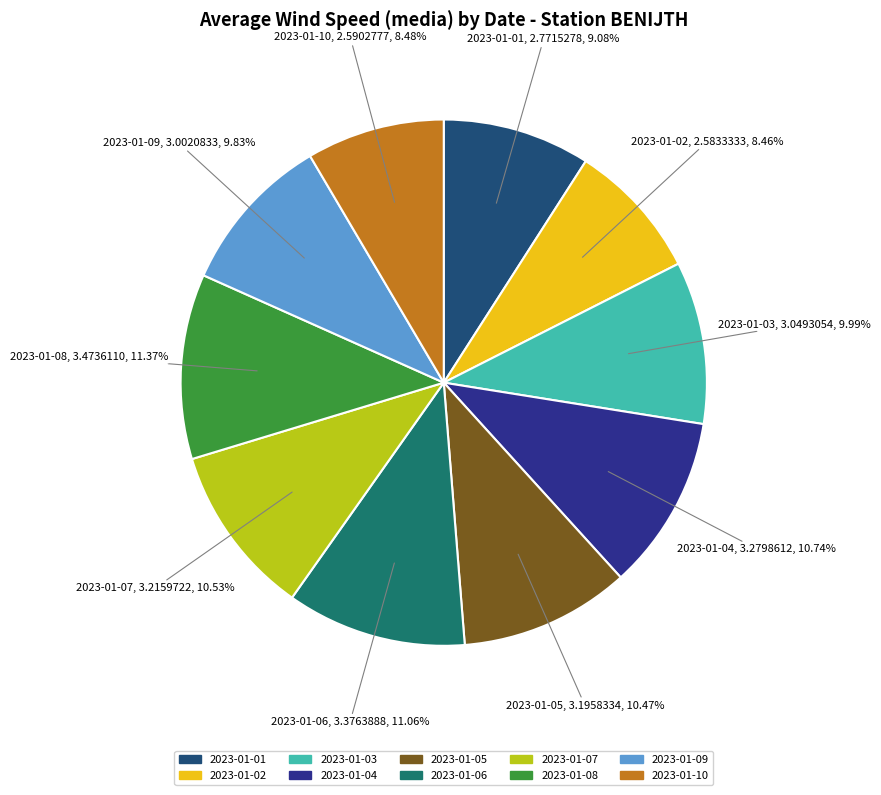

How many slices are in this pie chart?

10